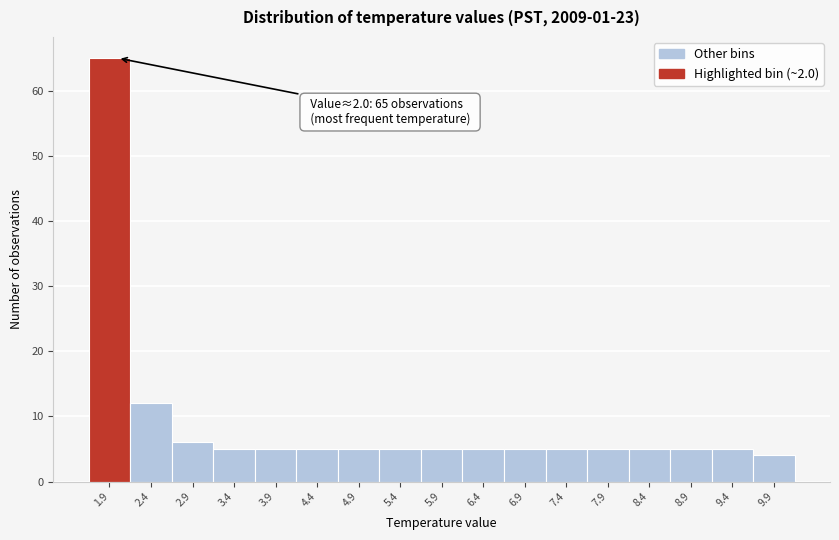

Reading left to right, transcribe all the data shown in this chart.

1.9=65	2.4=12	2.9=6	3.4=5	3.9=5	4.4=5	4.9=5	5.4=5	5.9=5	6.4=5	6.9=5	7.4=5	7.9=5	8.4=5	8.9=5	9.4=5	9.9=4